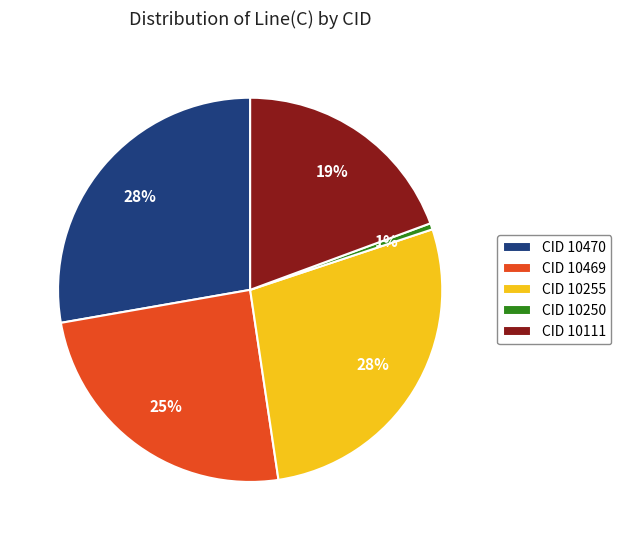

To the nearest percent, what is the difference between the largest and smallest slice percentages?

27%